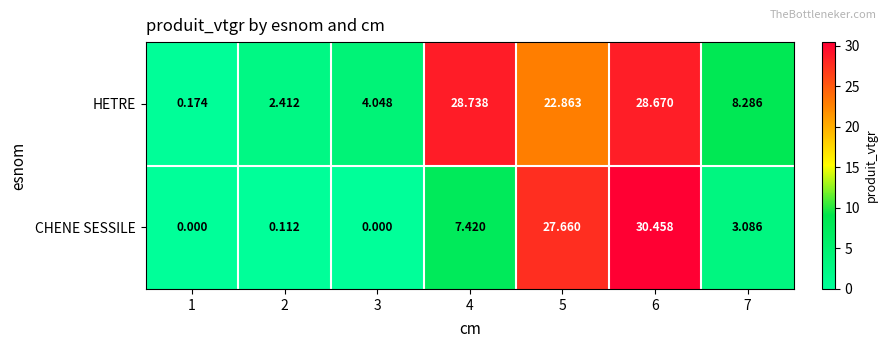

Between 4 and 7, which series saw the biggest shift?

HETRE